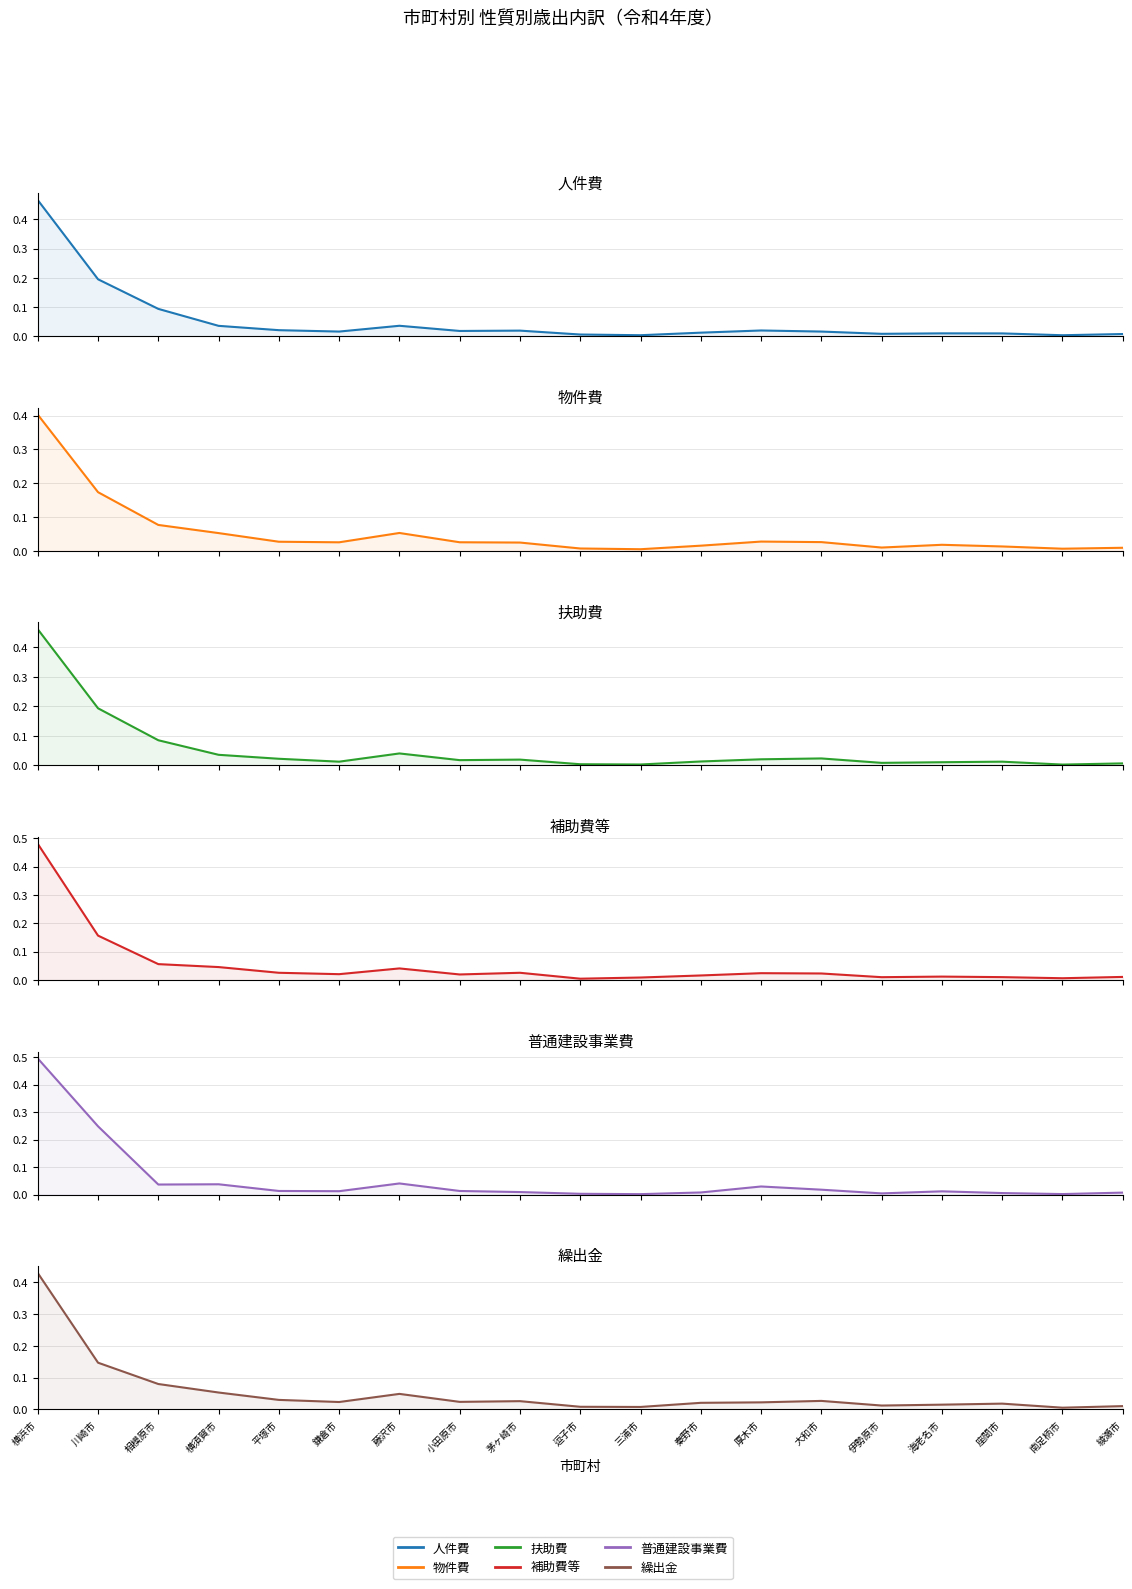

The value of 補助費等 at 三浦市 is 0.0. True or false?

True